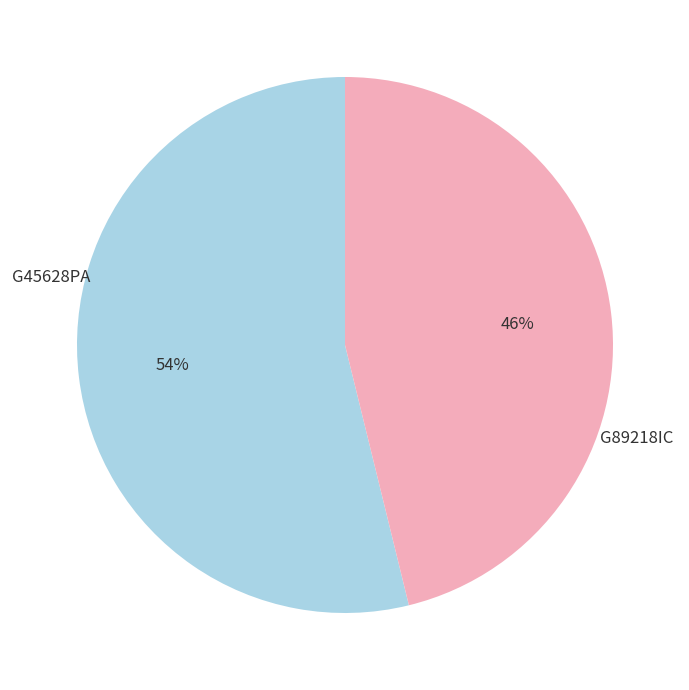

What is the ratio of the value at G45628PA to the value at G89218IC?

1.2